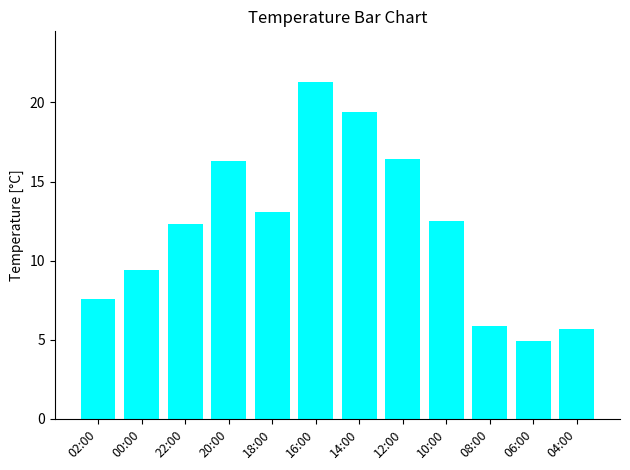

The value at 08:00 is 5.9. True or false?

True